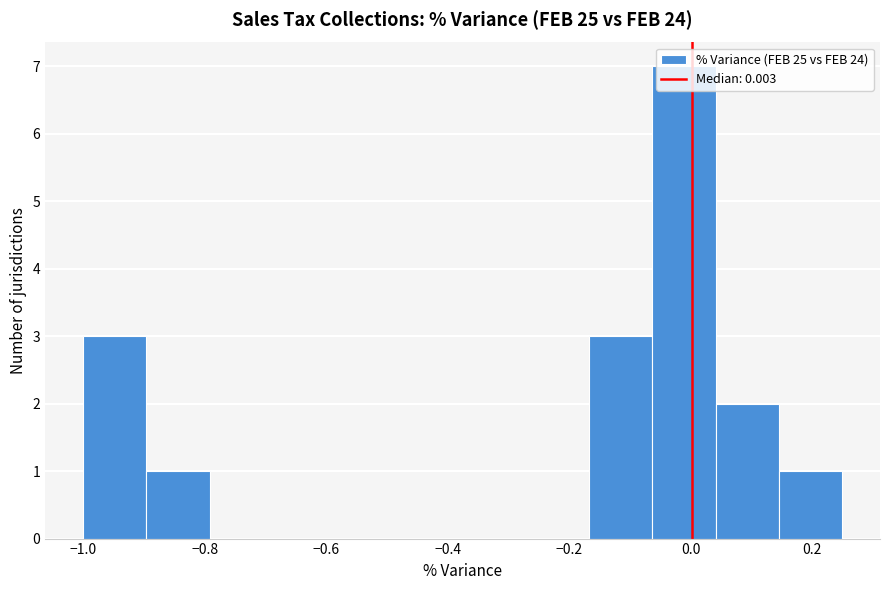

What is the height of the bar covering -0.90 to -0.80 on the x-axis? Neither the bar edges nor the heights are printed on the chart, so give them approximately, as read against the axes.

1